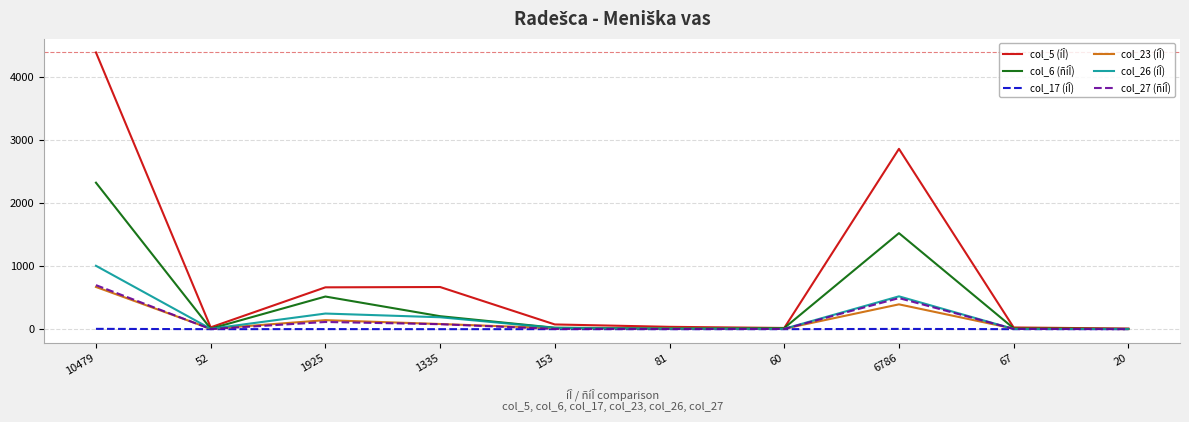

At which category is the sum across all series the highest?

10479